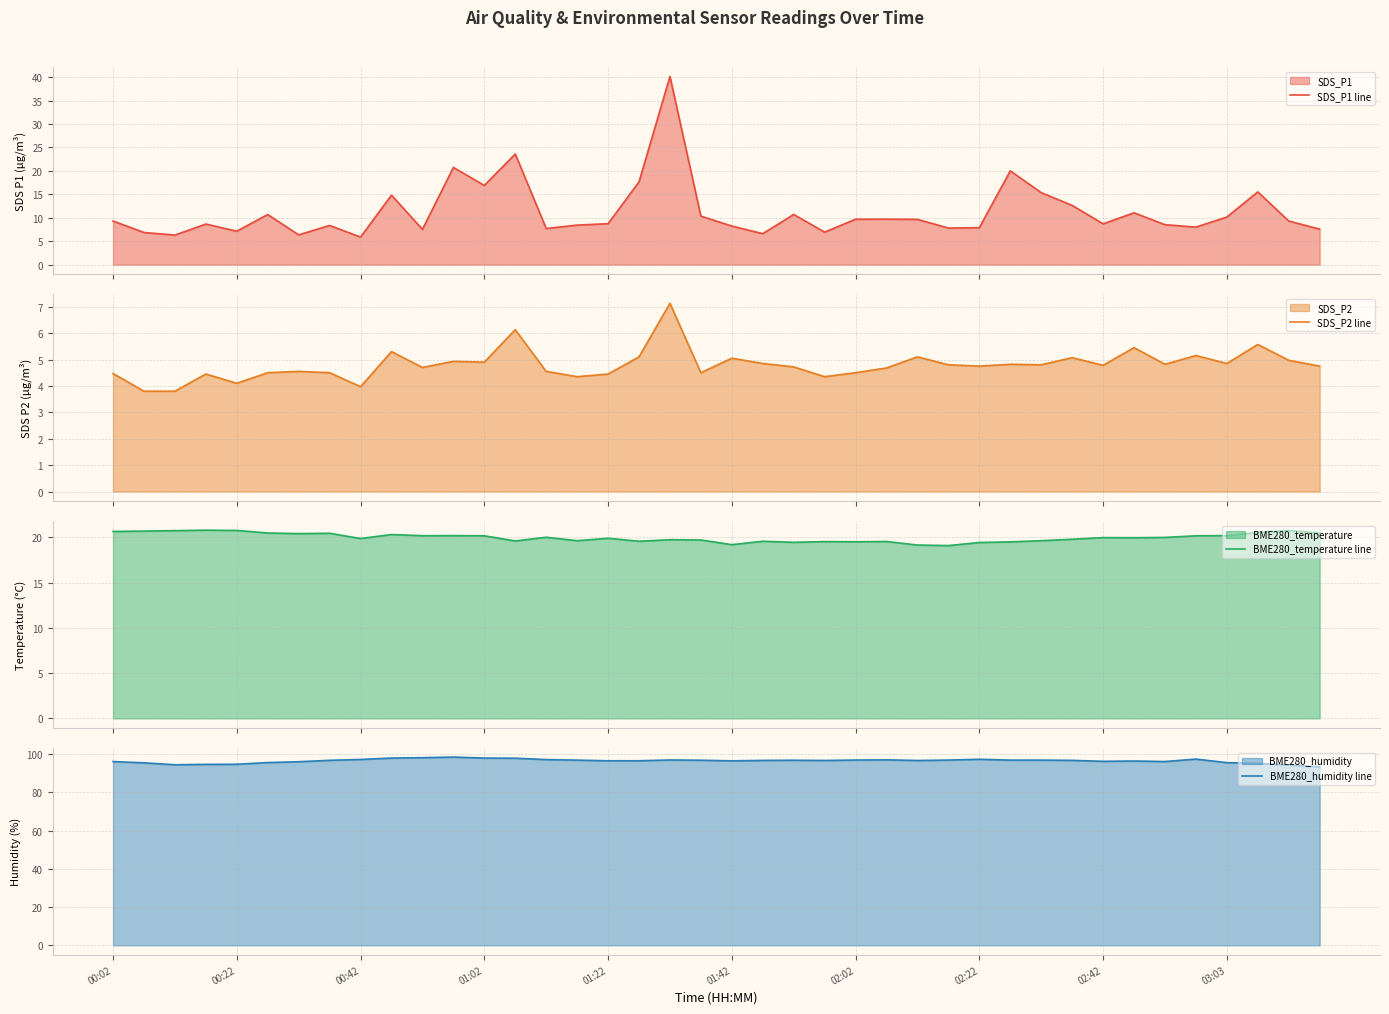

How many distinct data groups are displayed?

4